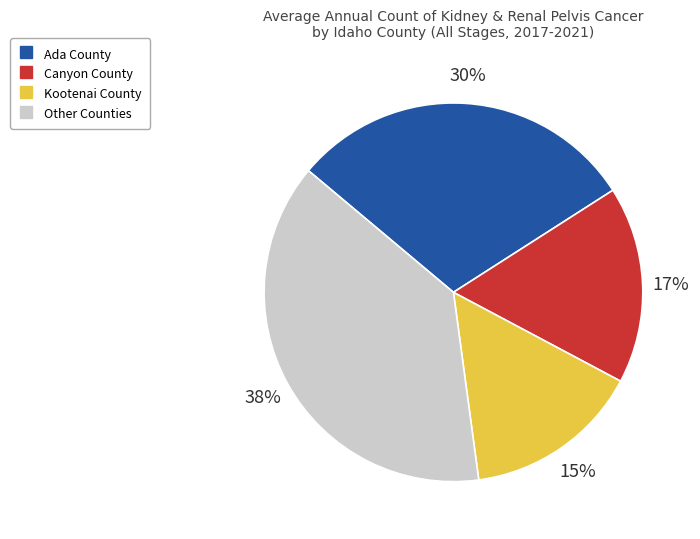

Is there any slice that represents more than half of the pie?

No